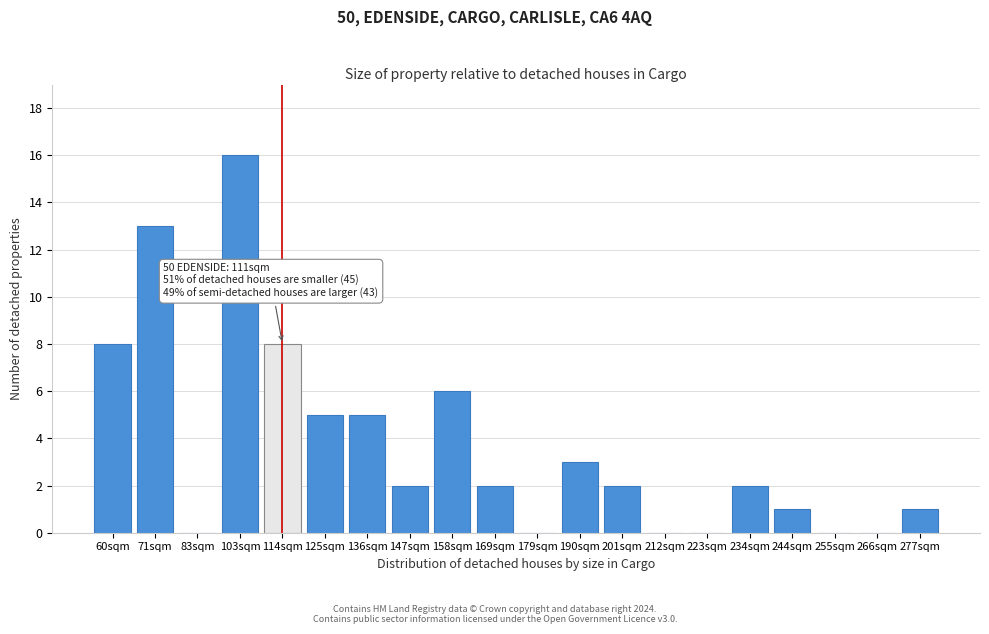

Reading left to right, extract all data points from this chart.

60sqm=8	71sqm=13	83sqm=0	103sqm=16	114sqm=8	125sqm=5	136sqm=5	147sqm=2	158sqm=6	169sqm=2	179sqm=0	190sqm=3	201sqm=2	212sqm=0	223sqm=0	234sqm=2	244sqm=1	255sqm=0	266sqm=0	277sqm=1